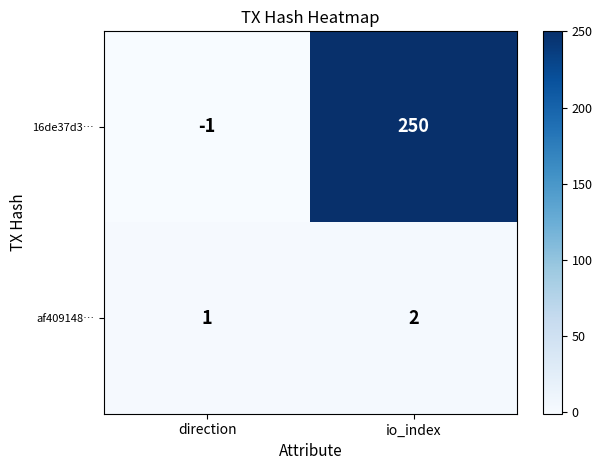

Reading right to left, extract all data points from this chart.

16de37d3…: 250	-1
af409148…: 2	1